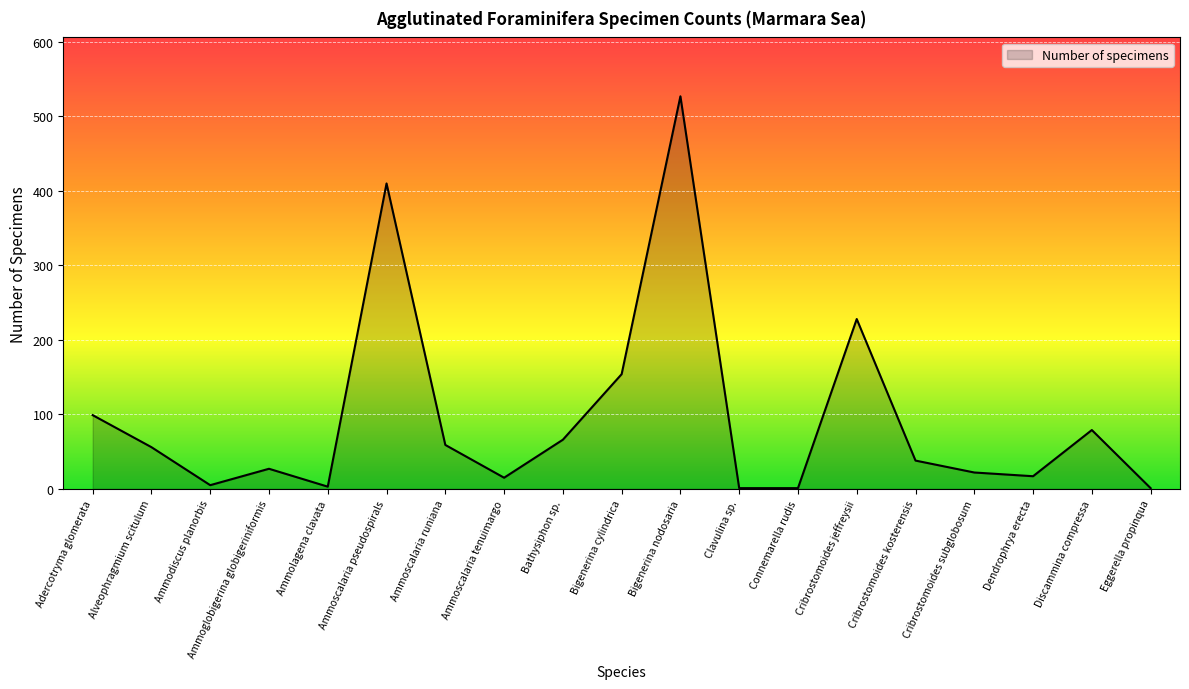

Which category has the highest value across all series?

Bigenerina nodosaria